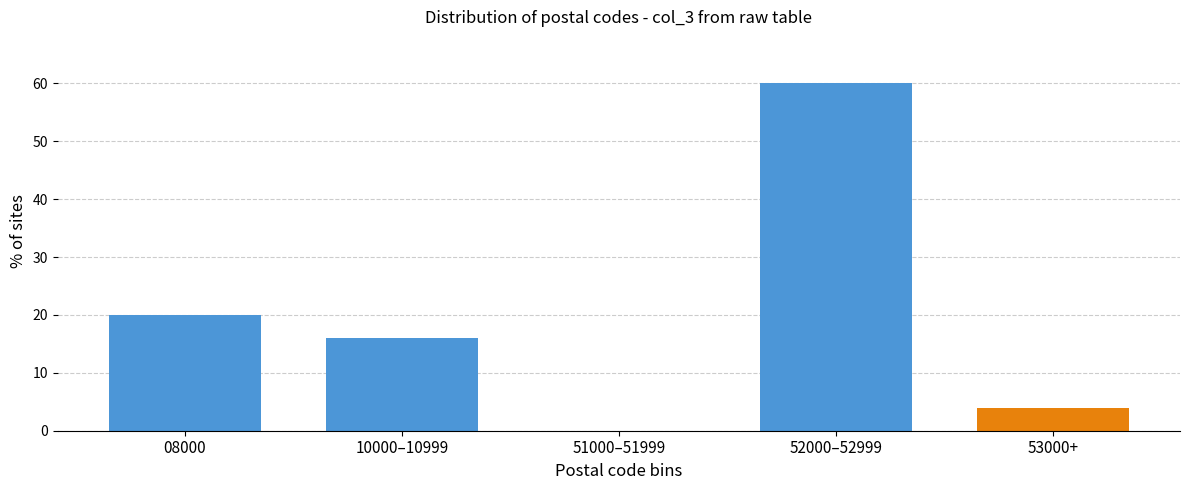

Reading left to right, transcribe all the data shown in this chart.

08000=20	10000–10999=16	51000–51999=0	52000–52999=60	53000+=4